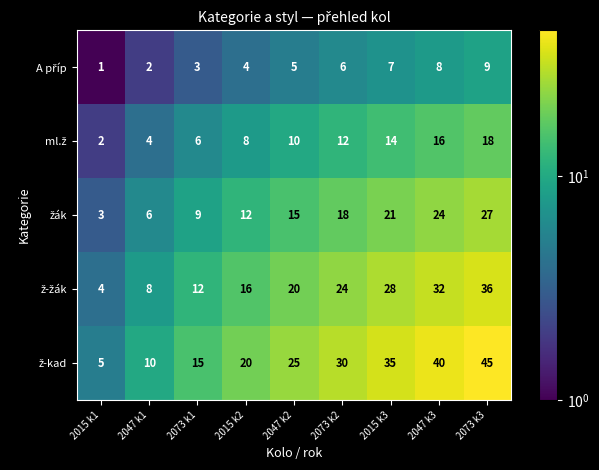

What is the difference between the highest and lowest values at 2047 k1?

8